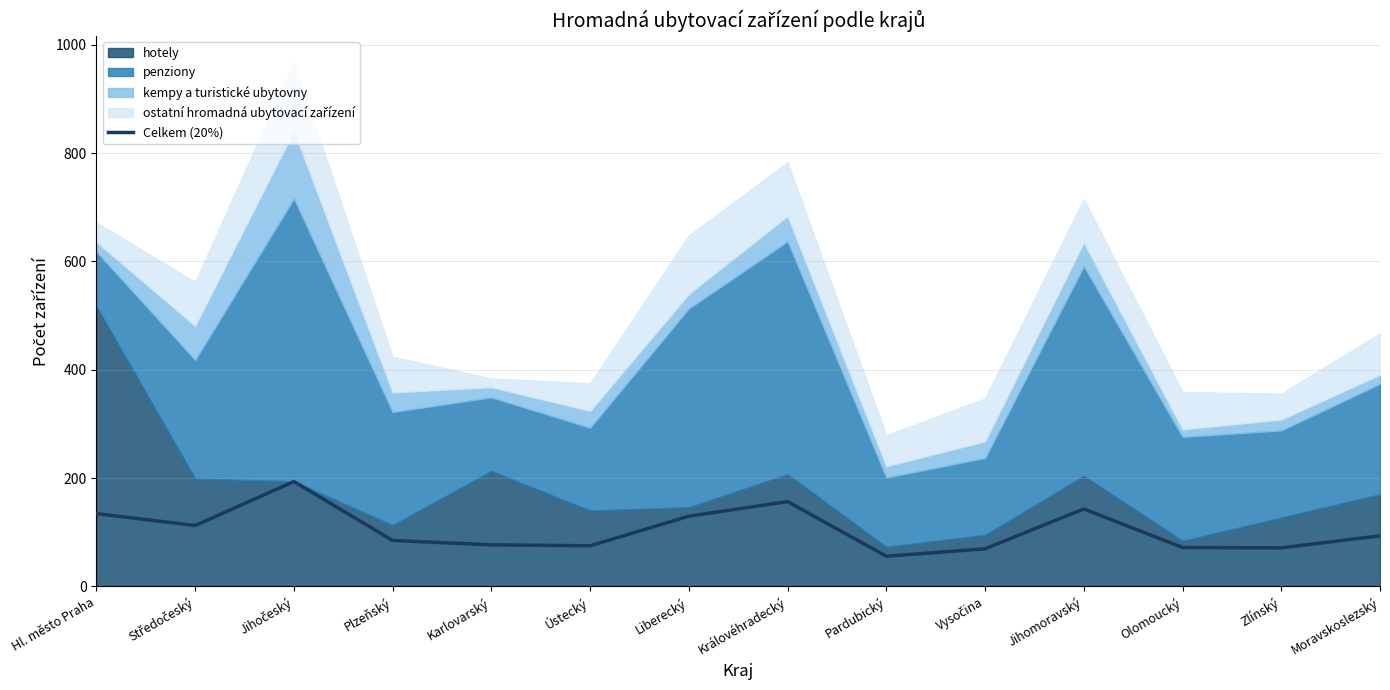

What is the difference between the maximum and minimum values?

137.8